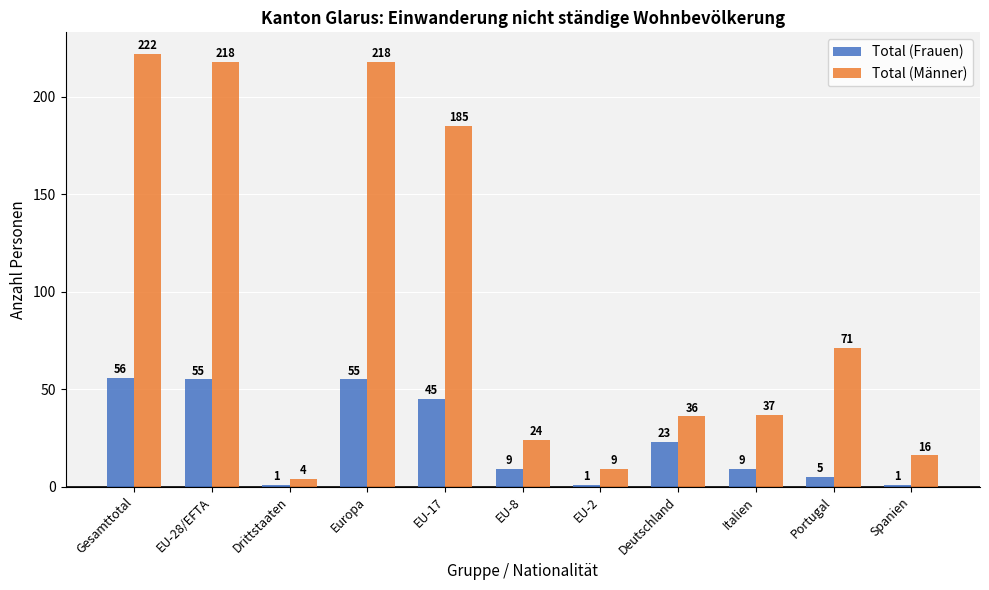

Rank the series by their maximum value, from highest to lowest.

Total (Männer), Total (Frauen)